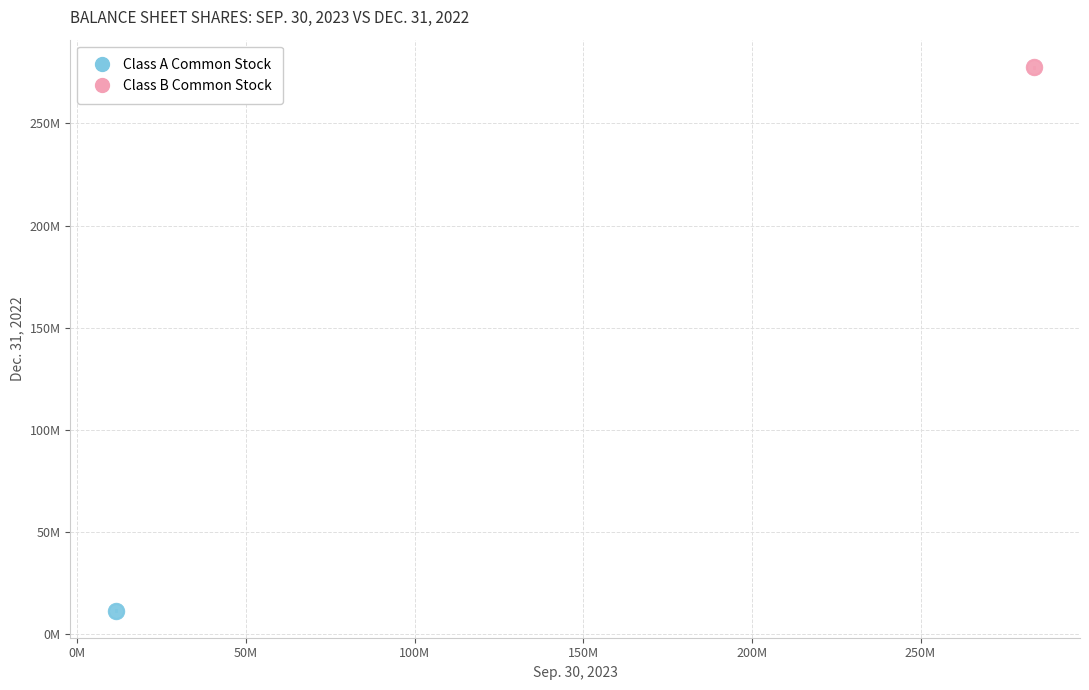

What are all the series names shown in the legend?

Class A Common Stock, Class B Common Stock